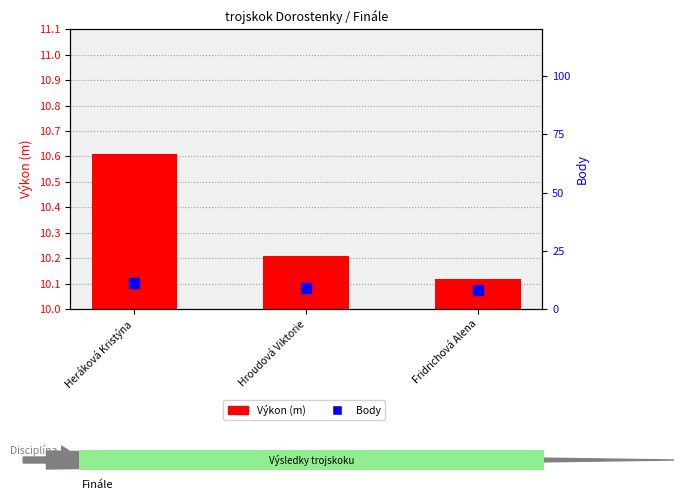

Rank the series by their maximum value, from lowest to highest.

Výkon (m), Body